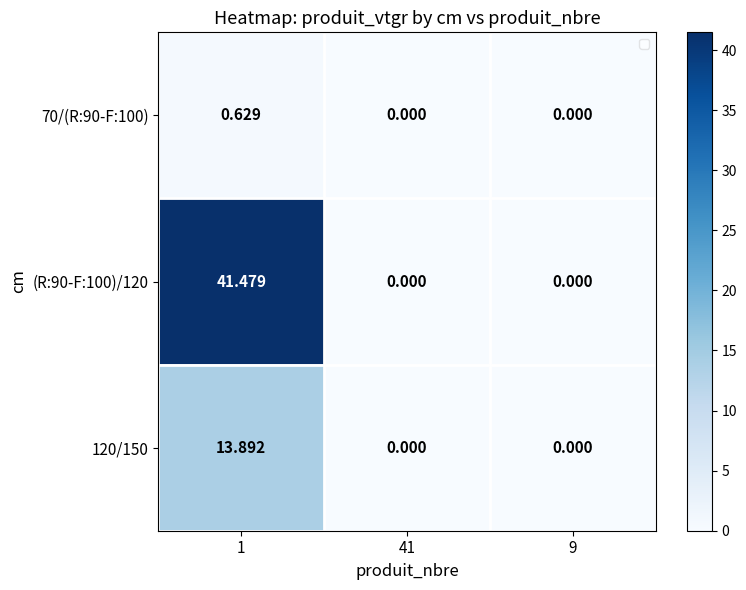

How many values in 70/(R:90-F:100) are above zero?

1